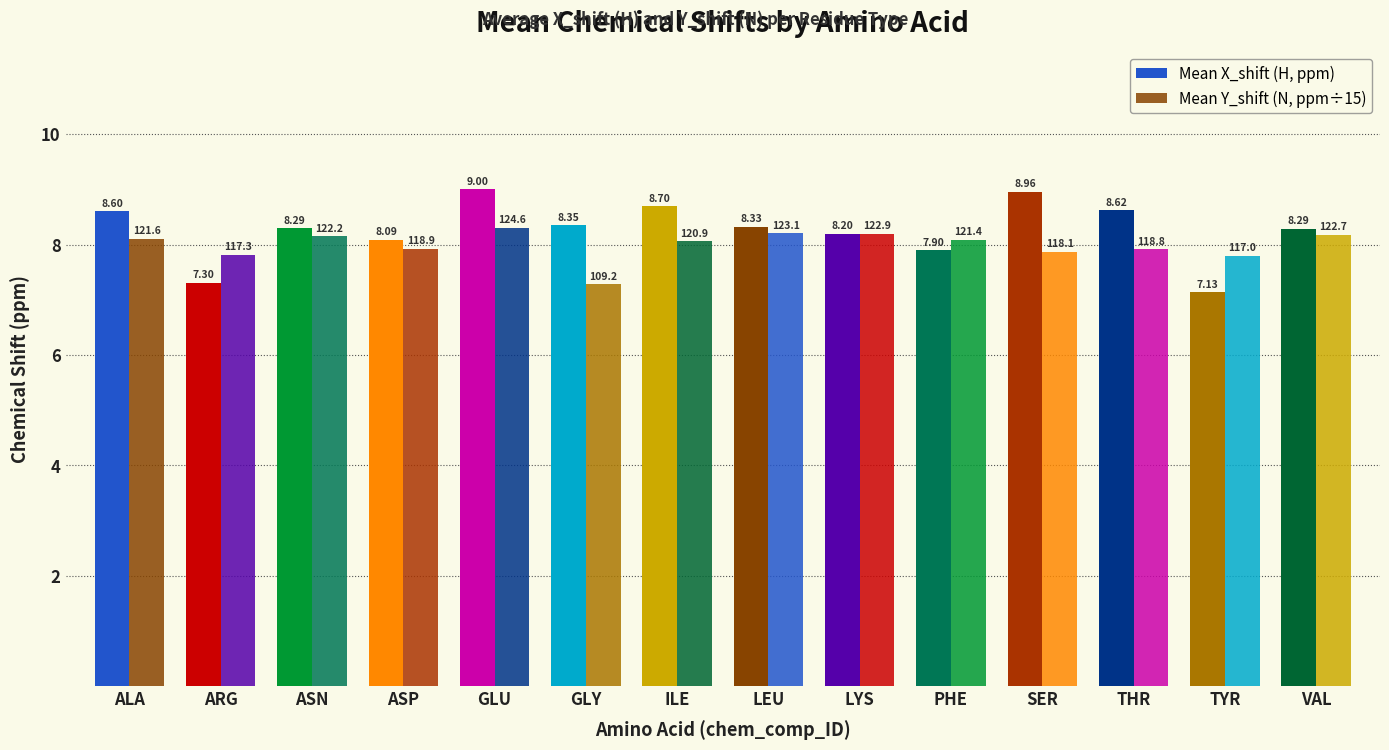

How many groups of bars are there?

14